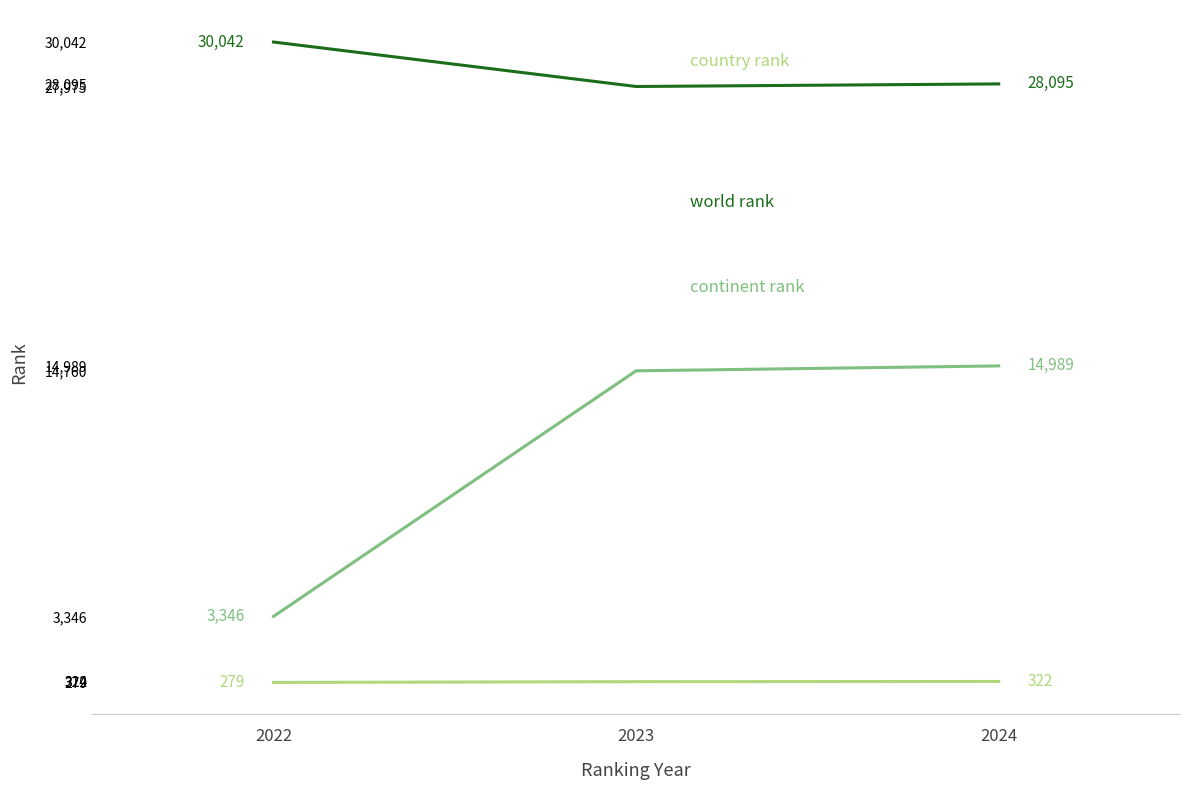

What is the difference between the highest and lowest values at 2022?

29763